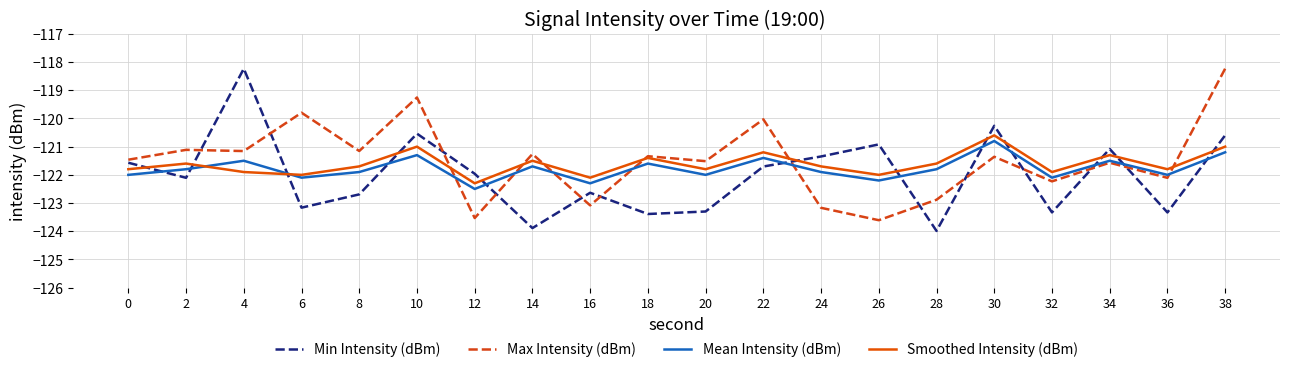

Between 6 and 36, which series saw the biggest shift?

Max Intensity (dBm)